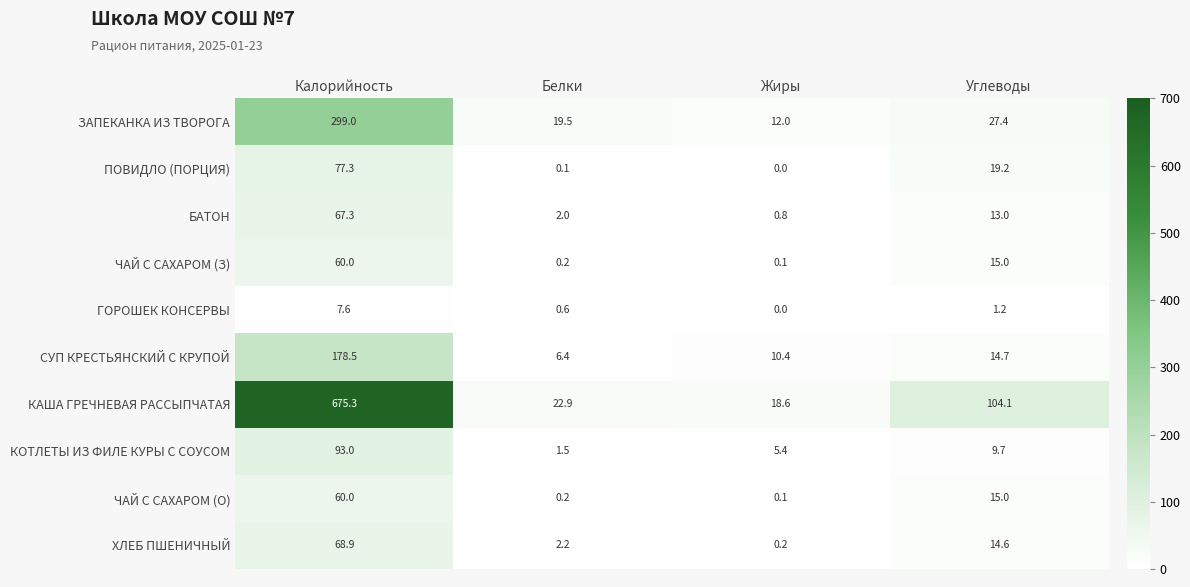

What is the difference between the maximum and minimum values in the КОТЛЕТЫ ИЗ ФИЛЕ КУРЫ С СОУСОМ series?

91.5